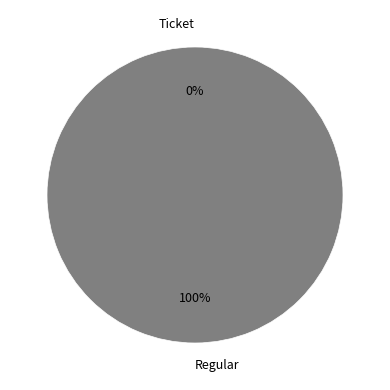

To the nearest percent, what percentage of the pie is Regular?

100%